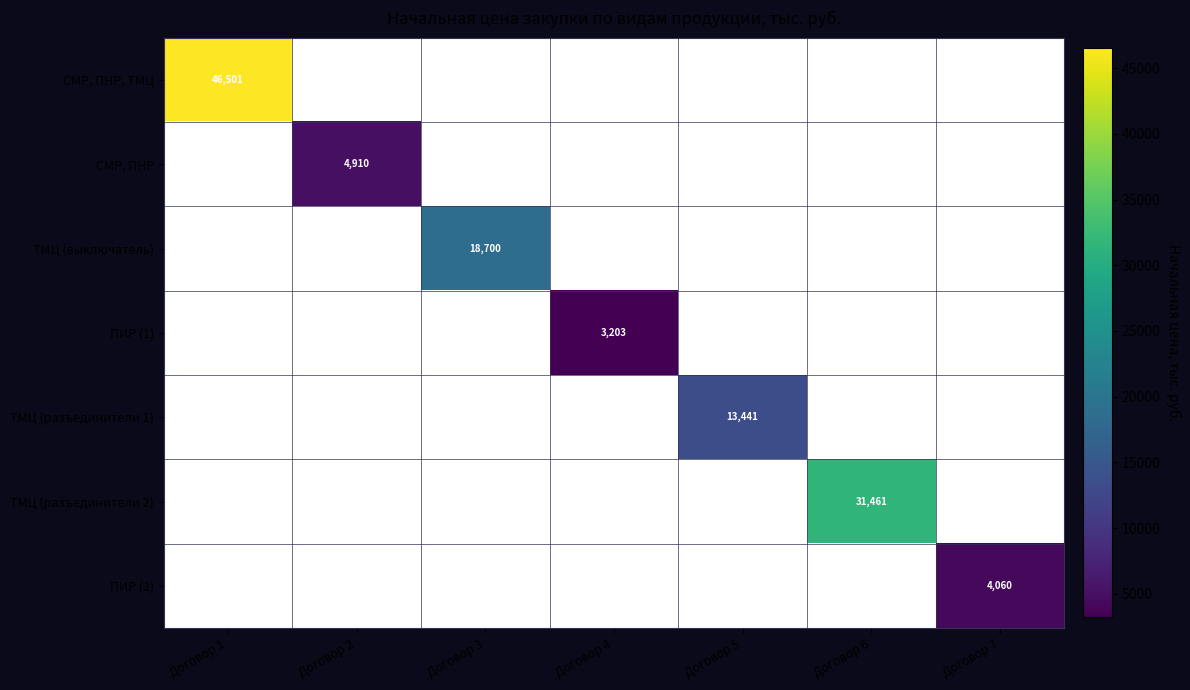

The value of СМР, ПНР at Договор 2 is 4909.6. True or false?

True